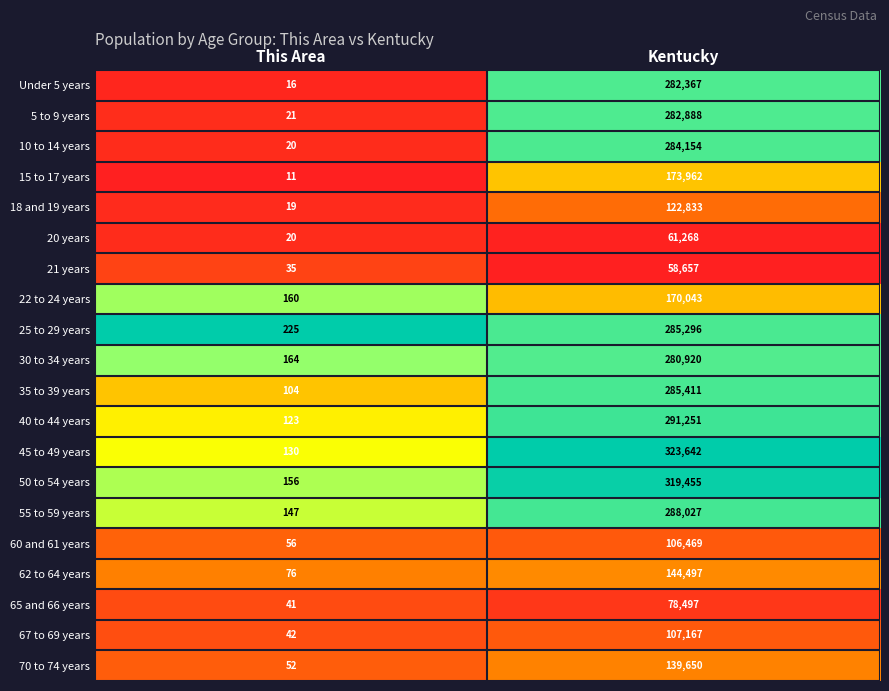

What is the total value across all series at Kentucky?

4086454